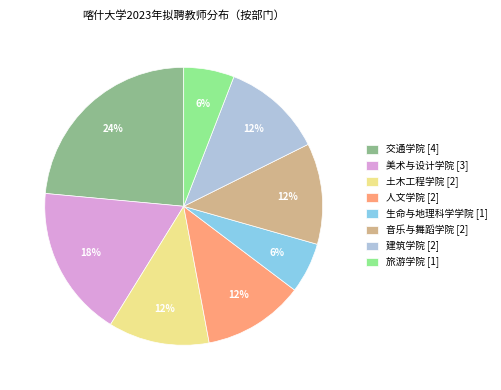

To the nearest percent, what percentage of the pie is 美术与设计学院?

18%